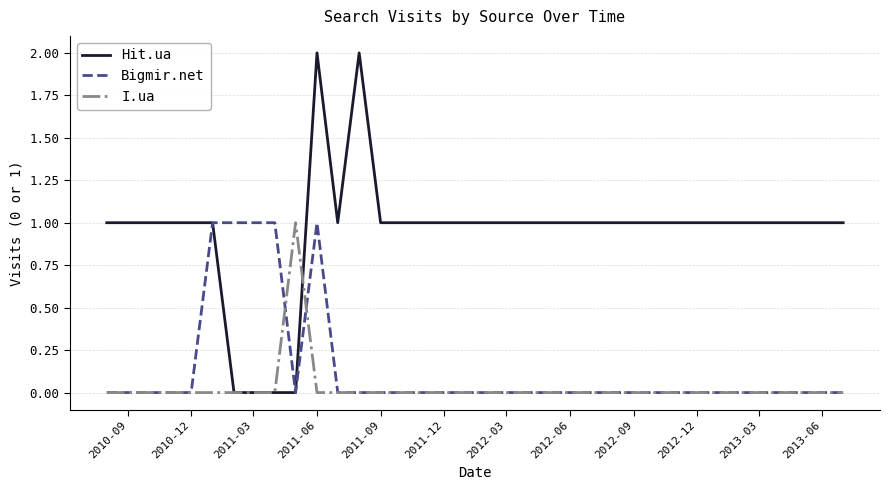

Which series has the widest spread of values?

Hit.ua